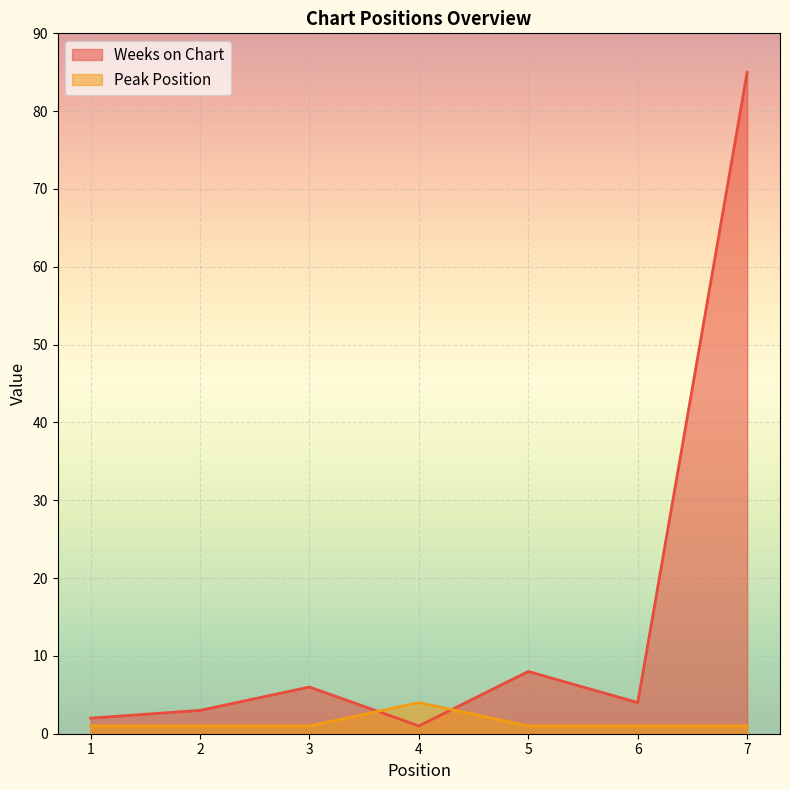

Which category has the highest value in the Peak Position series?

4